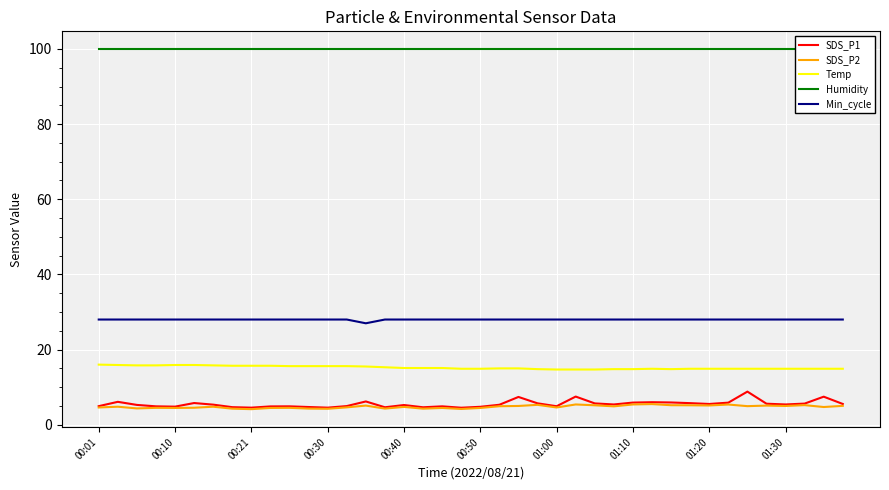

True or false: SDS_P1 and Temp cross at least once.

False